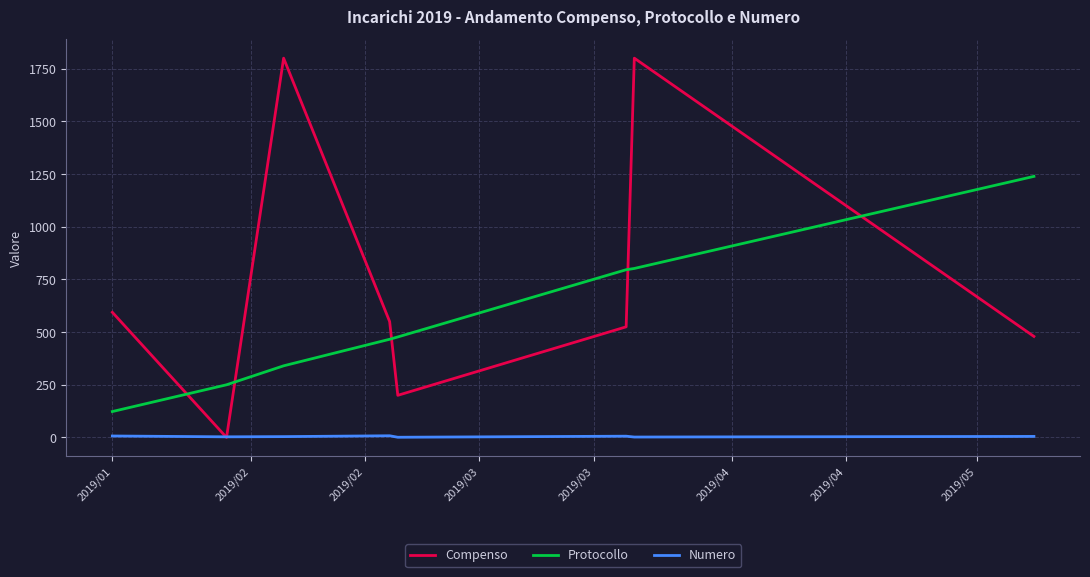

What are all the series names shown in the legend?

Compenso, Protocollo, Numero